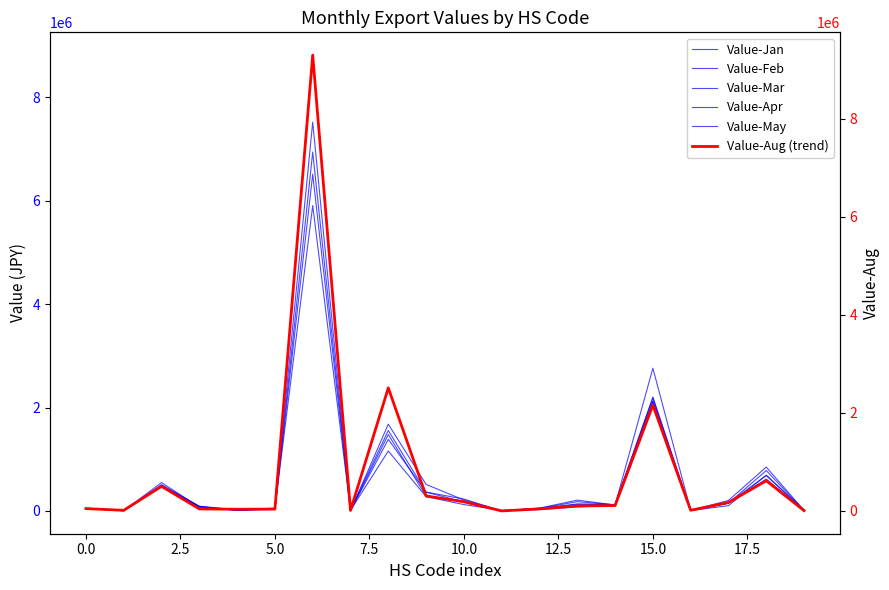

What is the sum of all Value-Aug (trend) values?

16213041